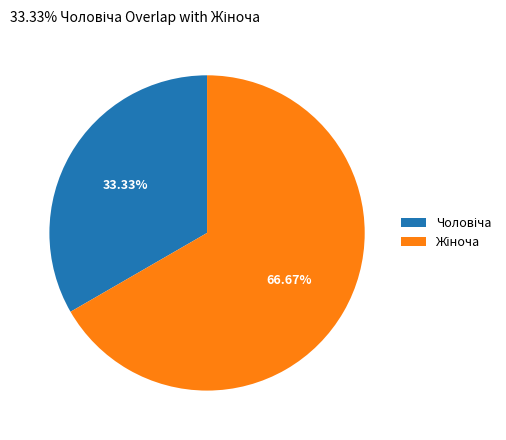

Does any single category account for the majority?

Yes